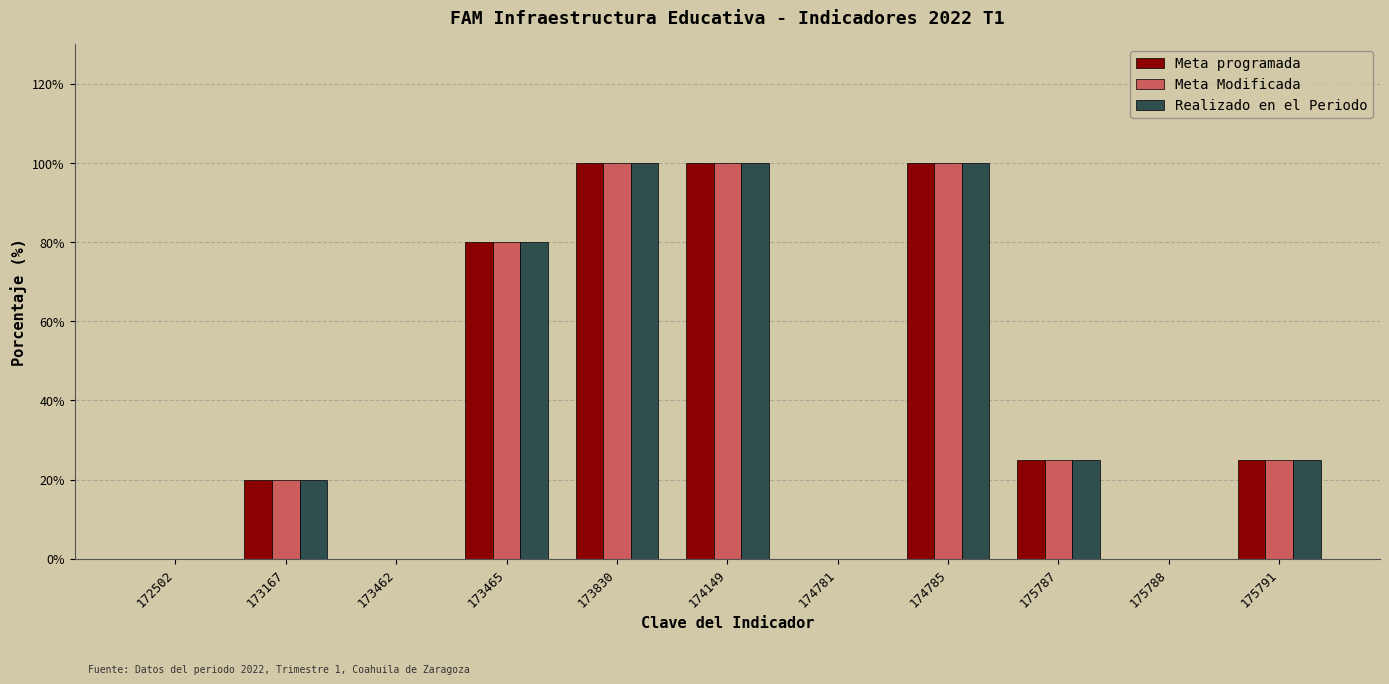

What is the sum of all Meta Modificada values?

450.0